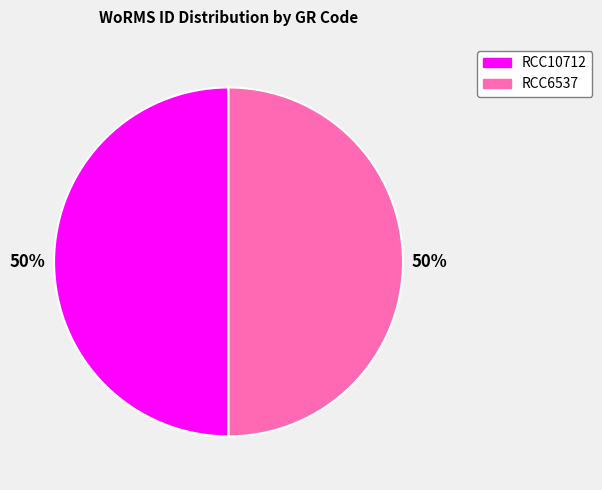

Combined, do RCC10712 and RCC6537 account for over 50%?

Yes